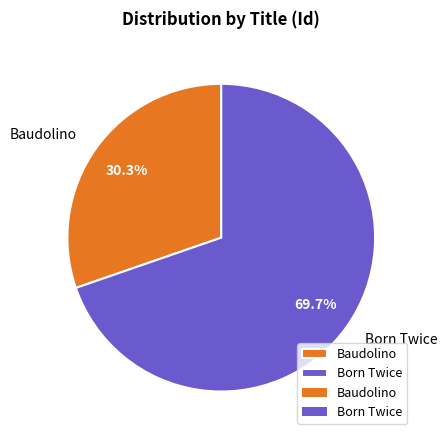

To the nearest percent, what is the difference between the Baudolino and Born Twice slice percentages?

39%